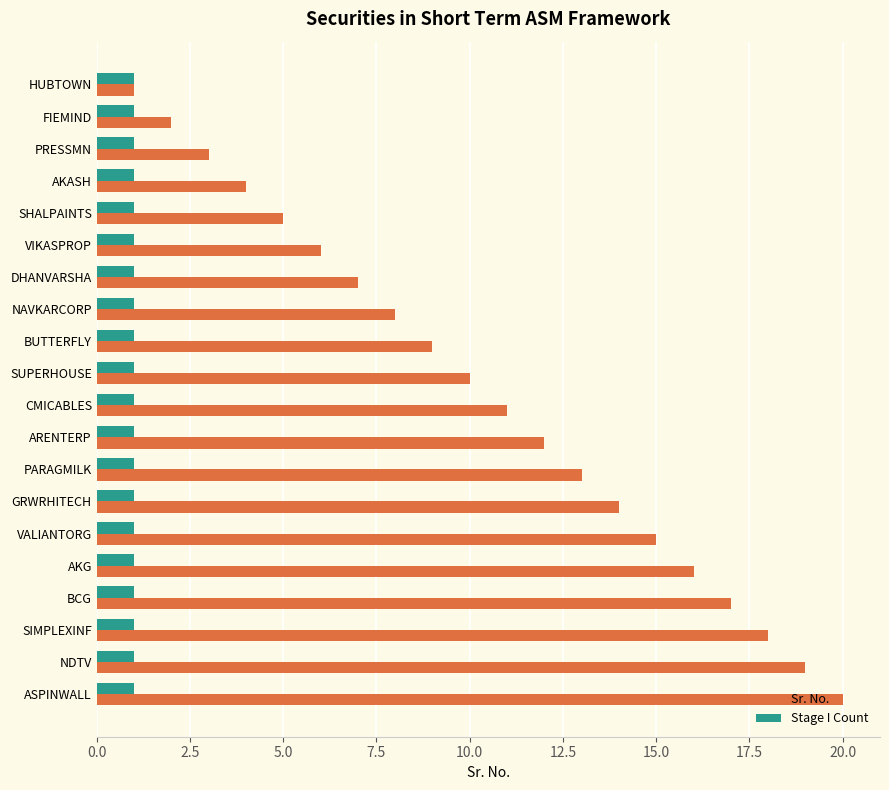

Is it true that Sr. No. equals 0 at HUBTOWN?

False